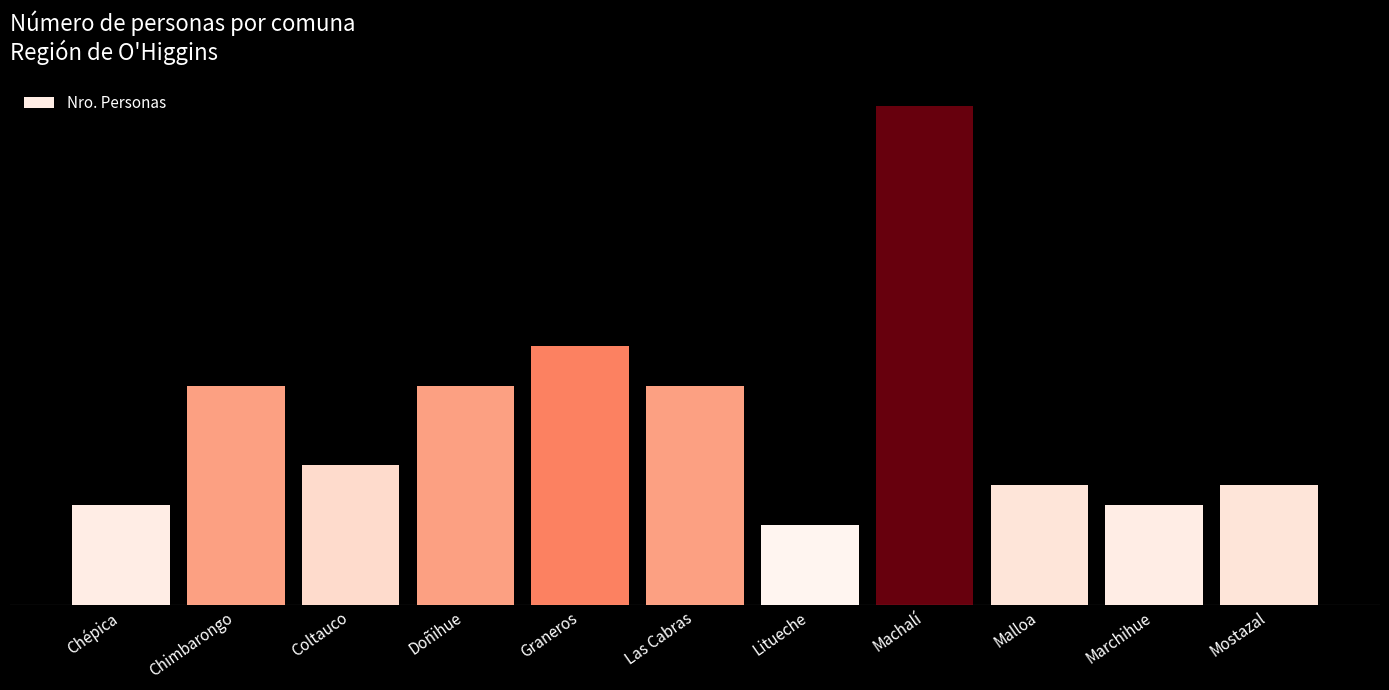

Are the bars horizontal?

No